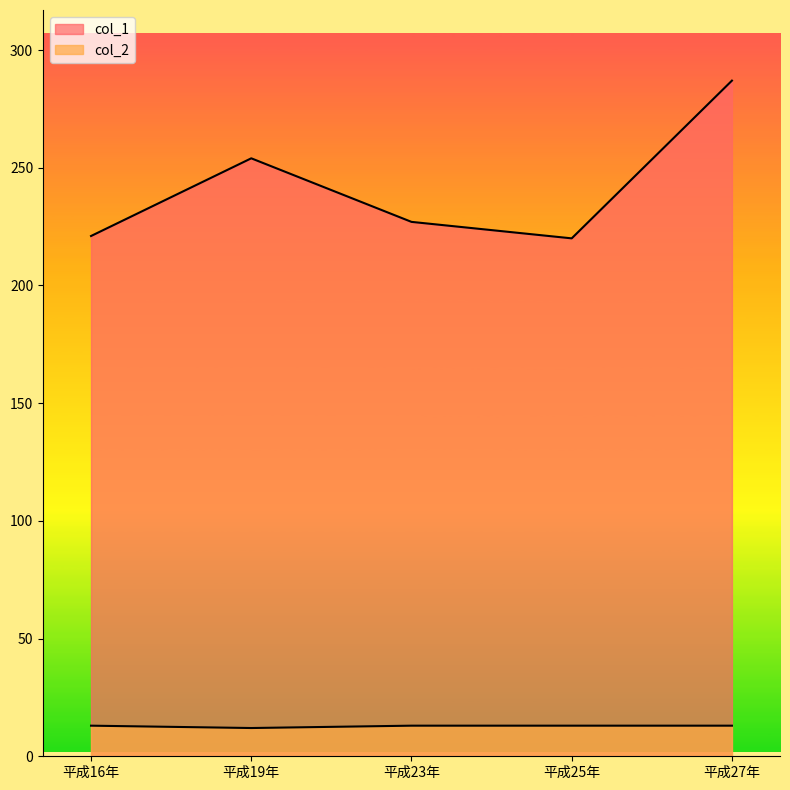

What are all the series names shown in the legend?

col_1, col_2